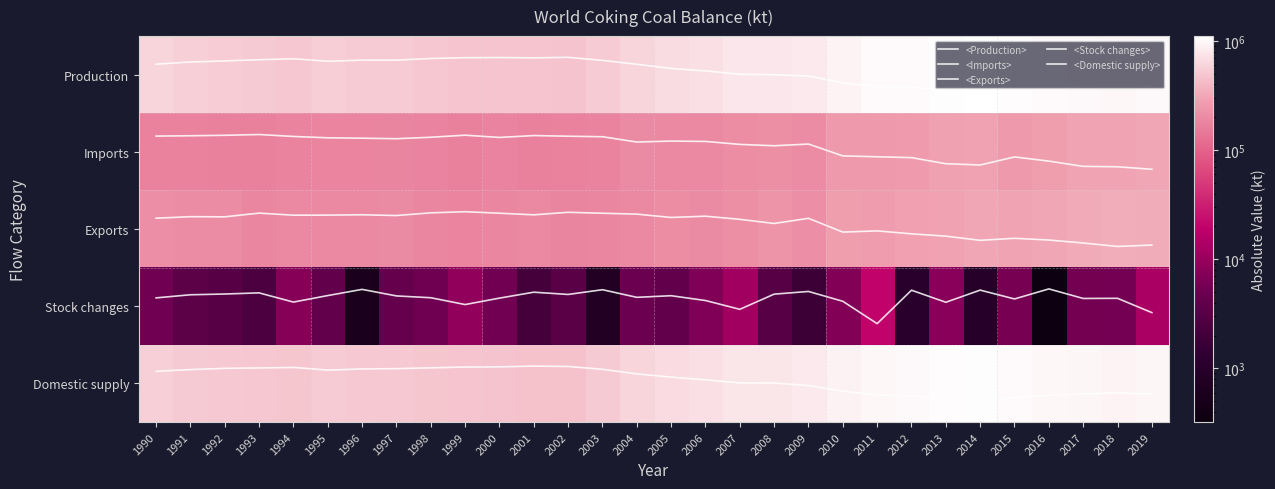

What is the sum of the Production values at 1999 and 2019?

1487751.0